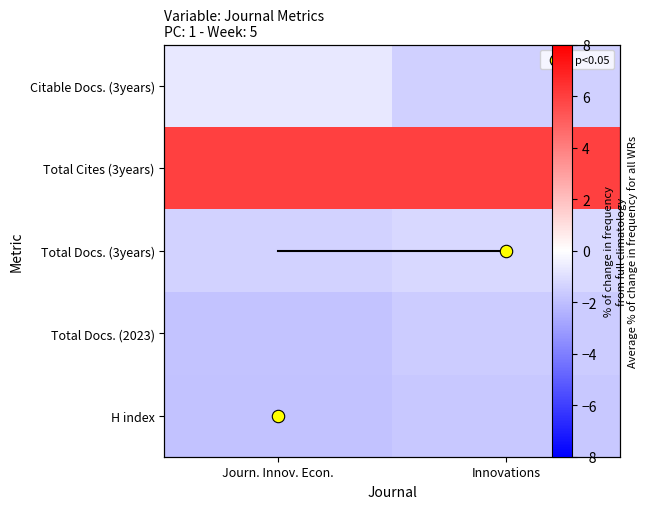

What is the highest value of the H index series?

-1.7